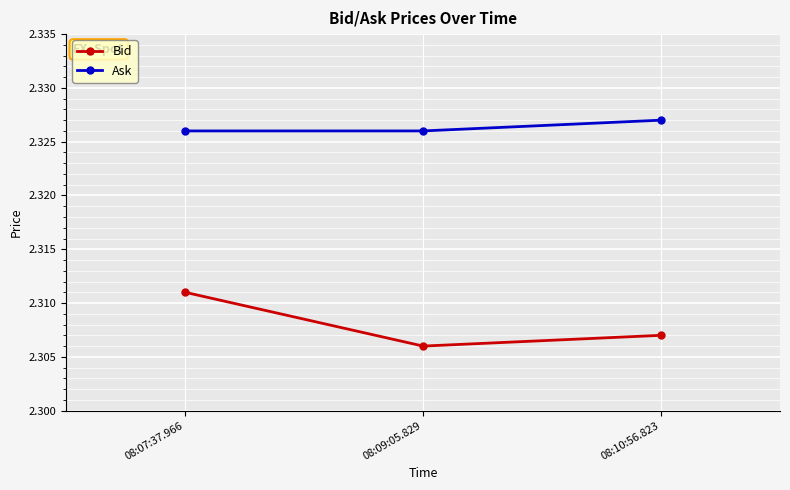

The value of Ask at 08:07:37.966 is 3.9. True or false?

False